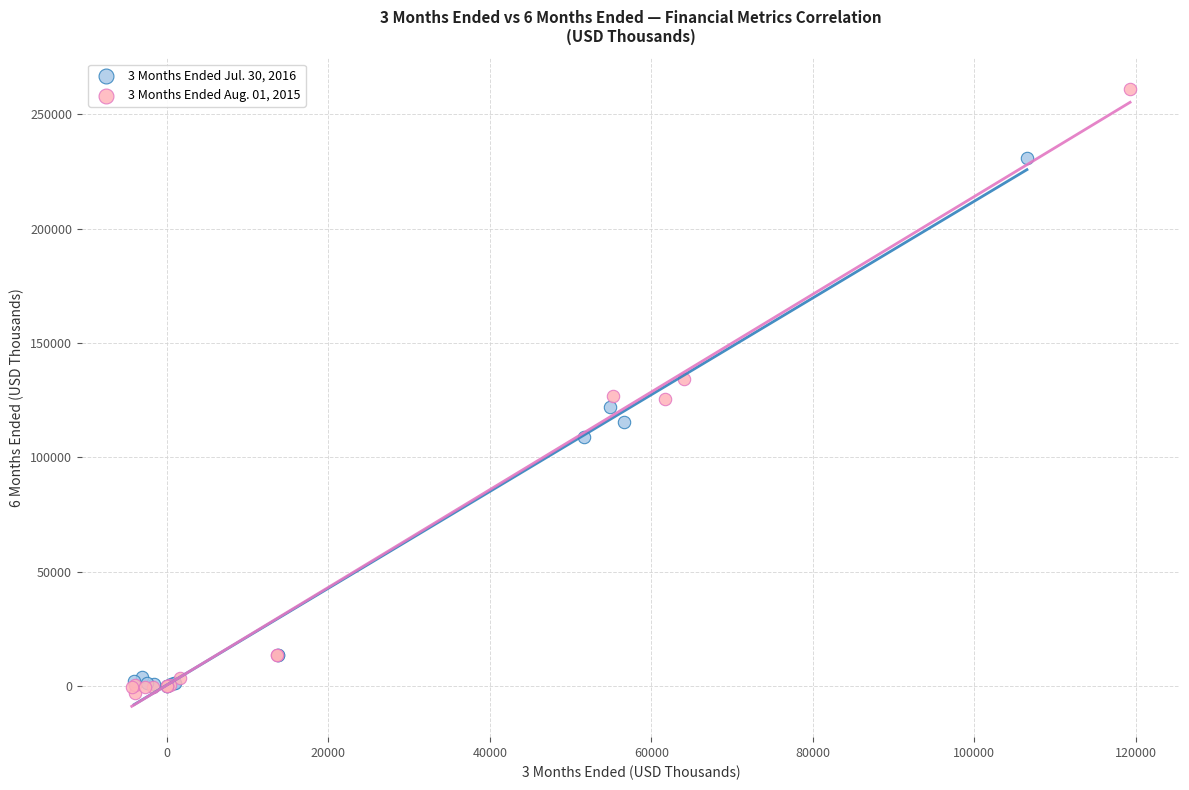

Which series contains the highest Y value?

3 Months Ended Aug. 01, 2015